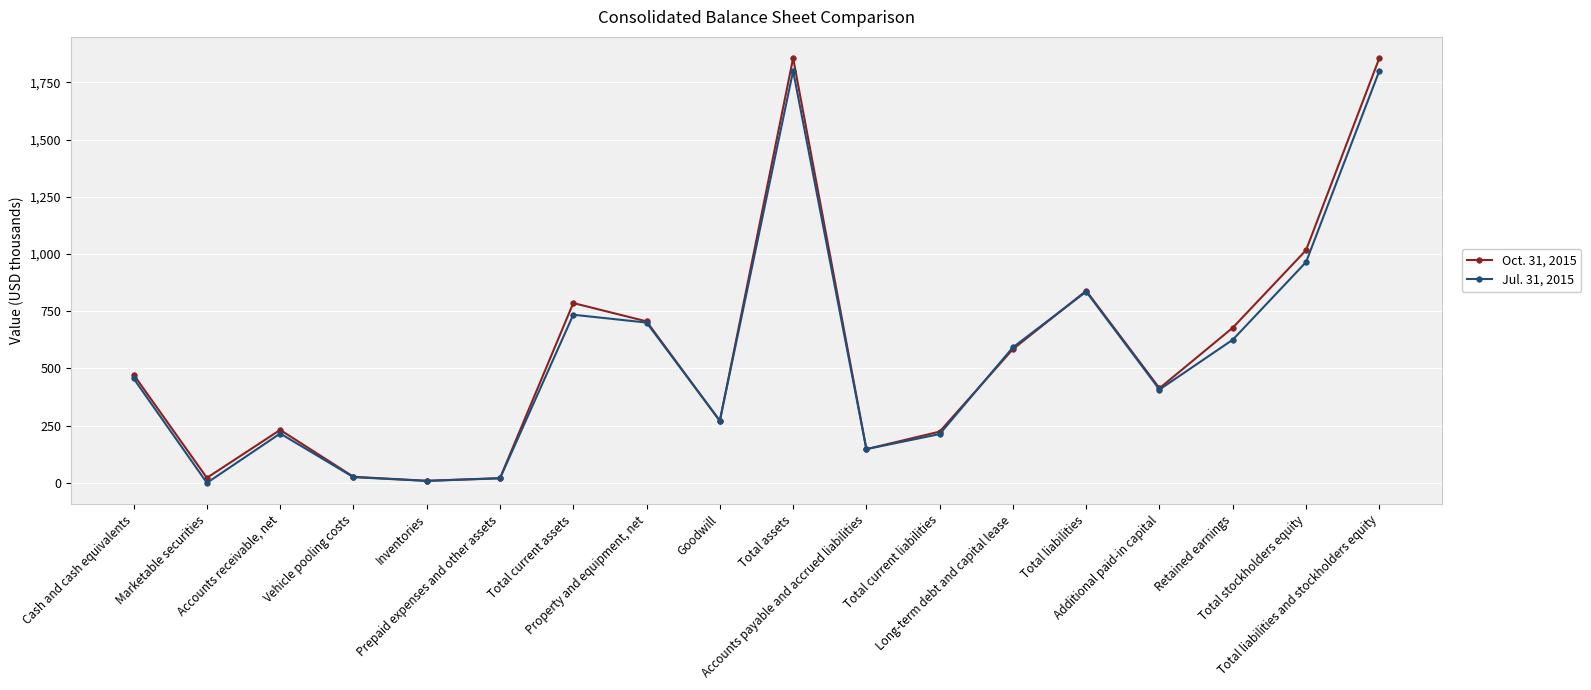

Read the Oct. 31, 2015 value at Goodwill.

270.6